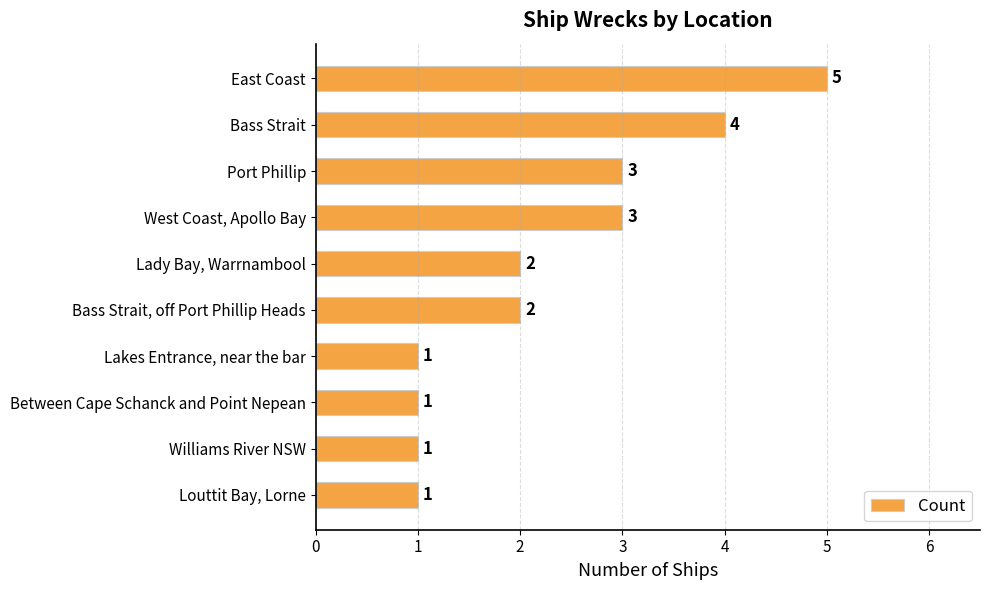

What is the maximum value shown in the chart?

5